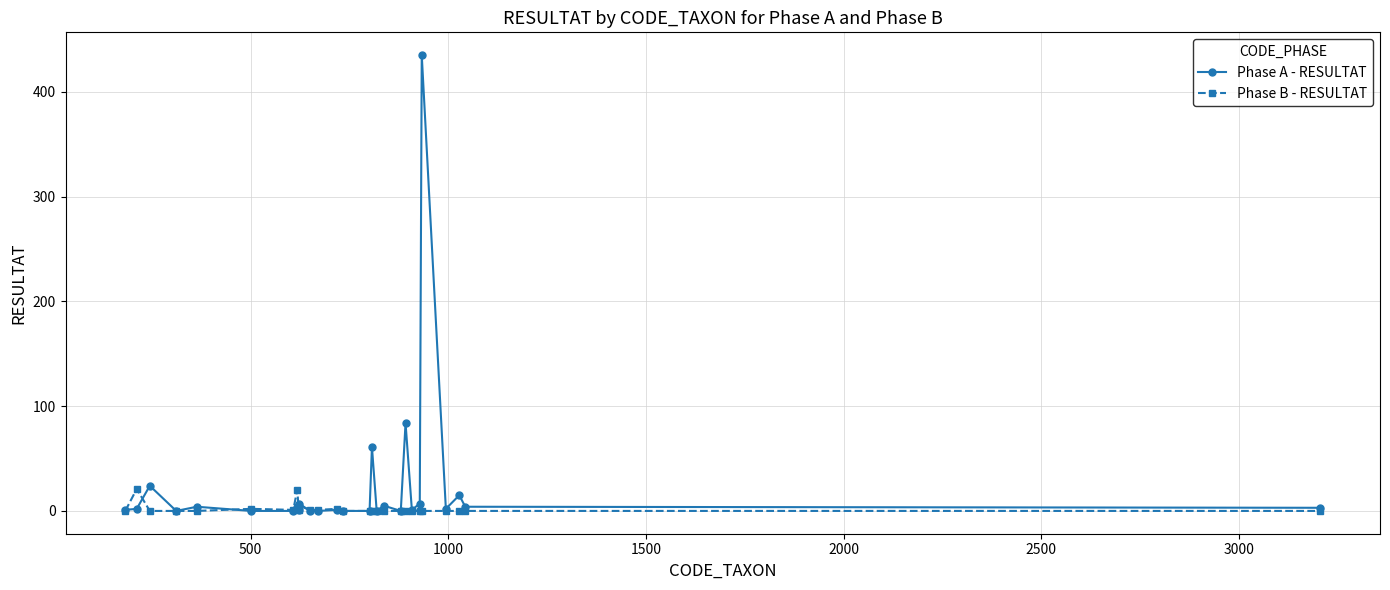

True or false: Phase B - RESULTAT has more than 0 points higher than both neighbors.

True